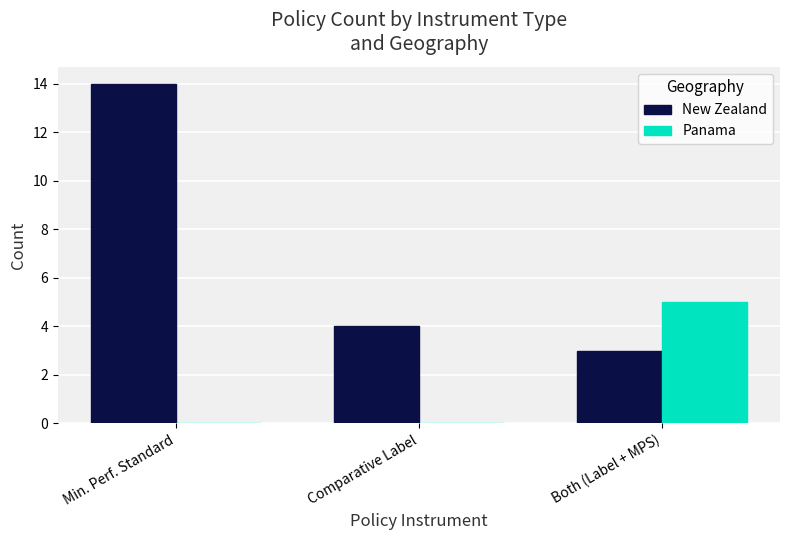

Between Comparative Label and Both (Label + MPS), which series saw the biggest shift?

Panama